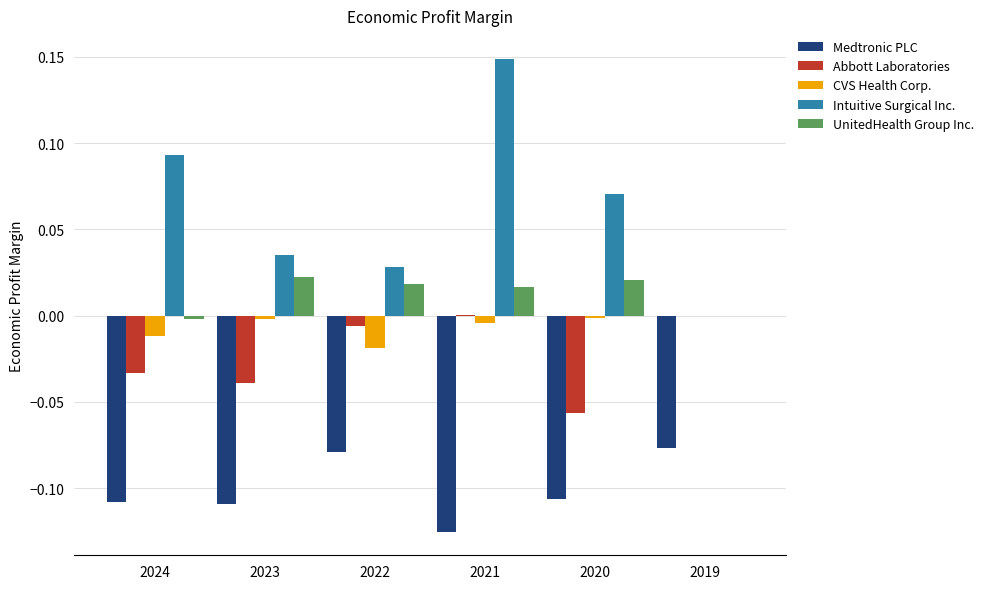

What are all the series names shown in the legend?

Medtronic PLC, Abbott Laboratories, CVS Health Corp., Intuitive Surgical Inc., UnitedHealth Group Inc.